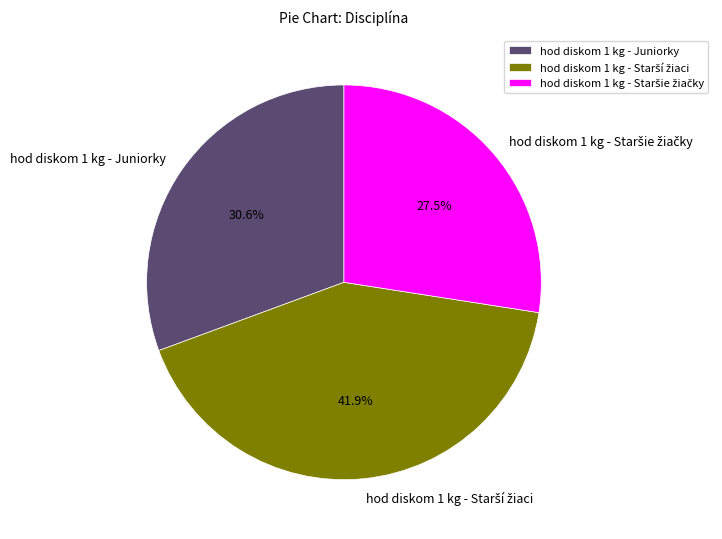

To the nearest percent, what is the average slice percentage?

33%